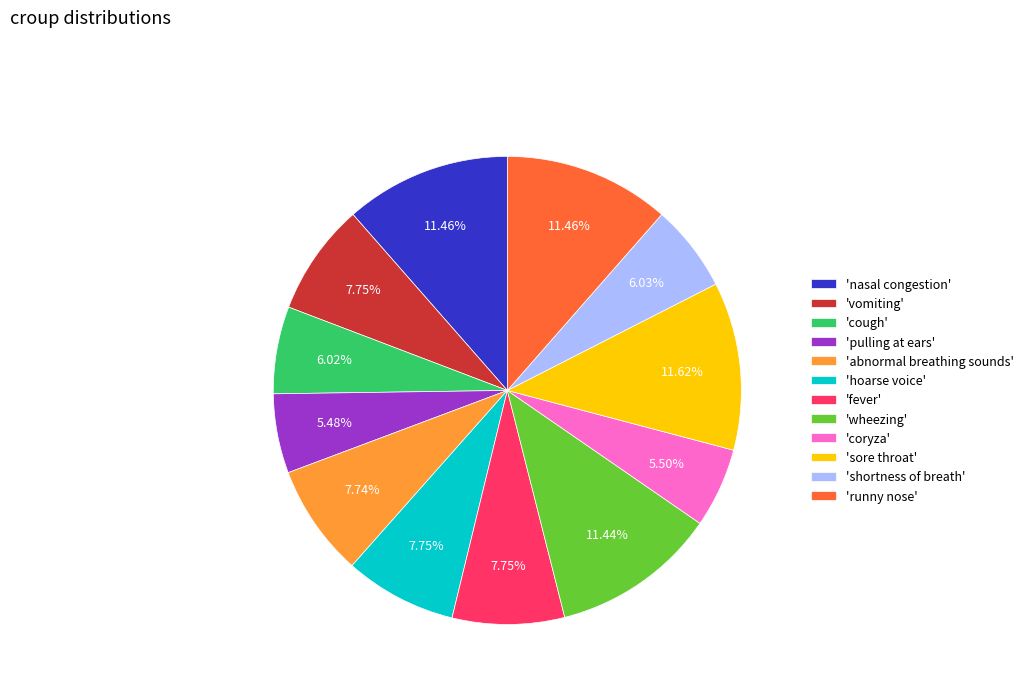

Do 'cough' and 'shortness of breath' together represent more than half of the pie?

No